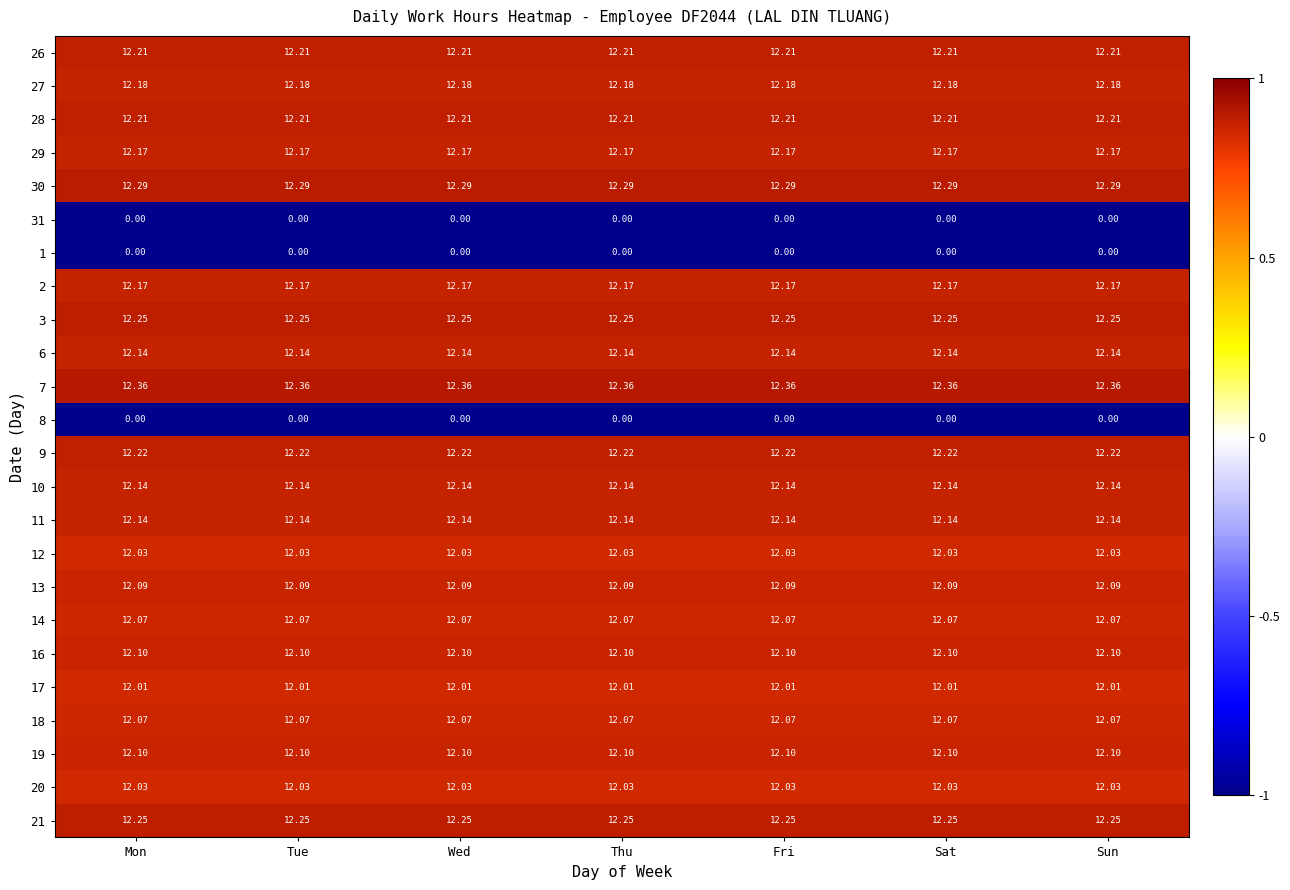

How many categories are shown in the chart?

7